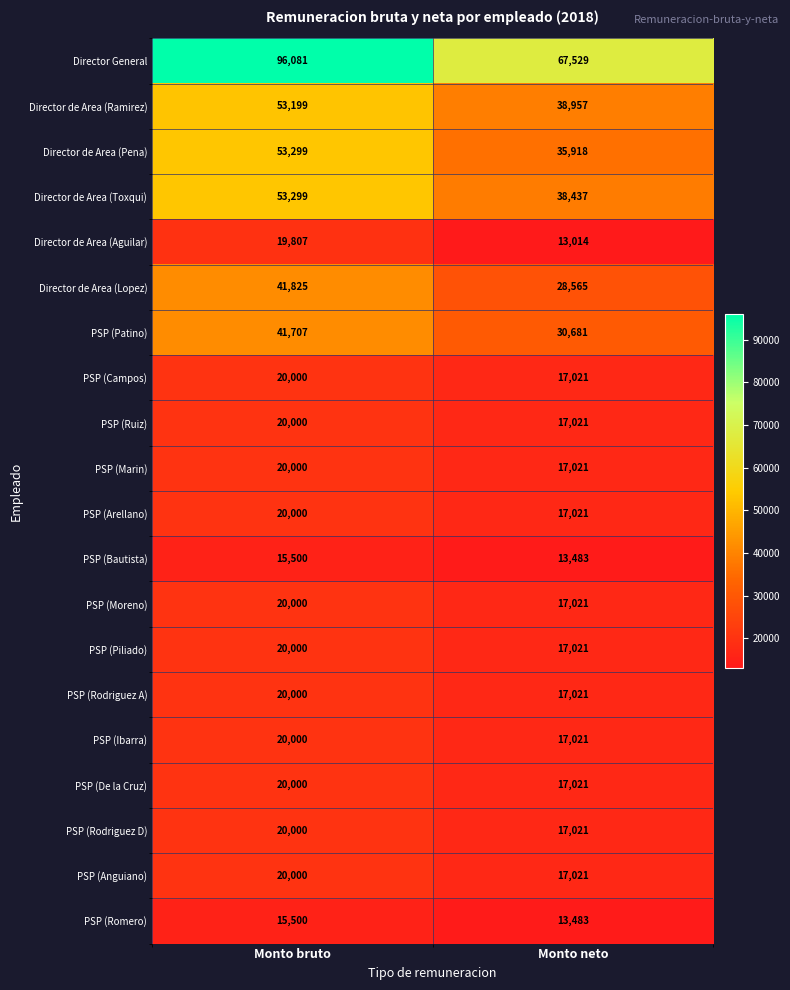

What is the greatest value displayed?

96081